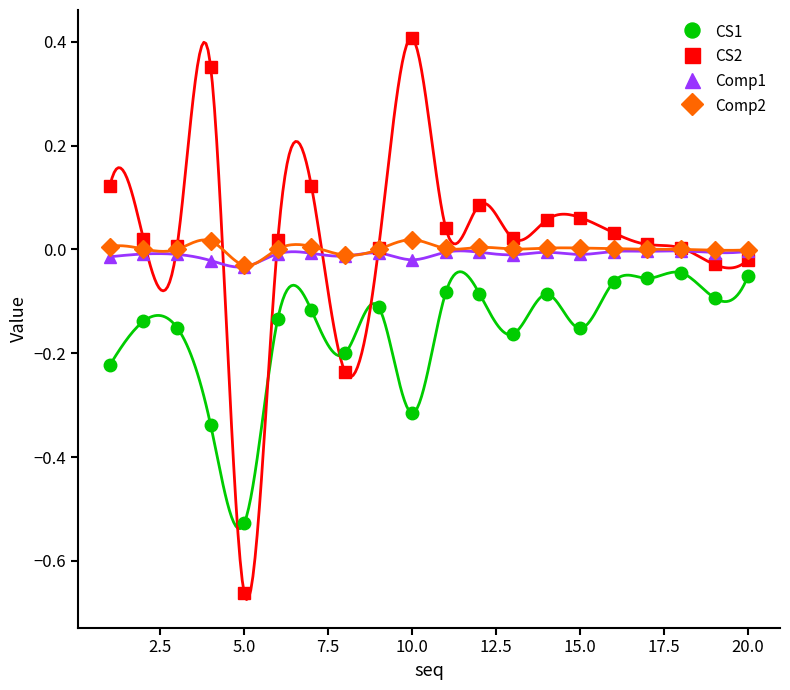

In Comp1, how many points are higher than both neighbors (excluding endpoints)?

6